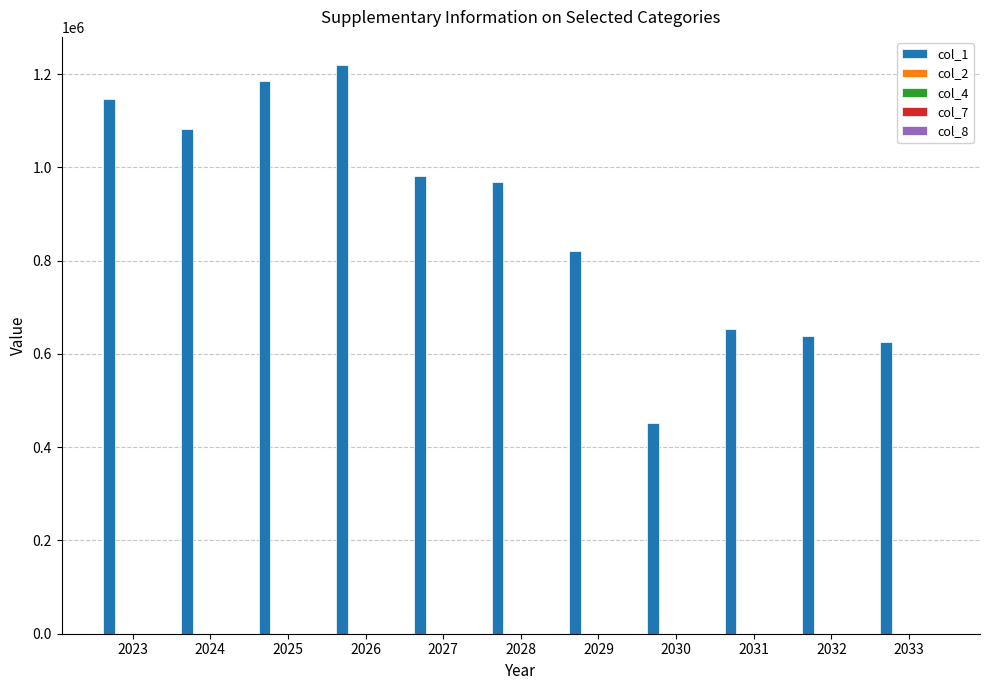

What is the smallest value displayed?

450800